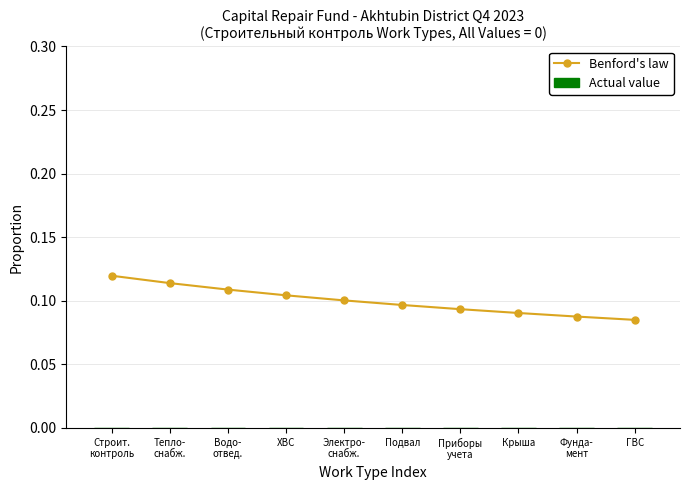

Count the values in the range 0 to 1.

10